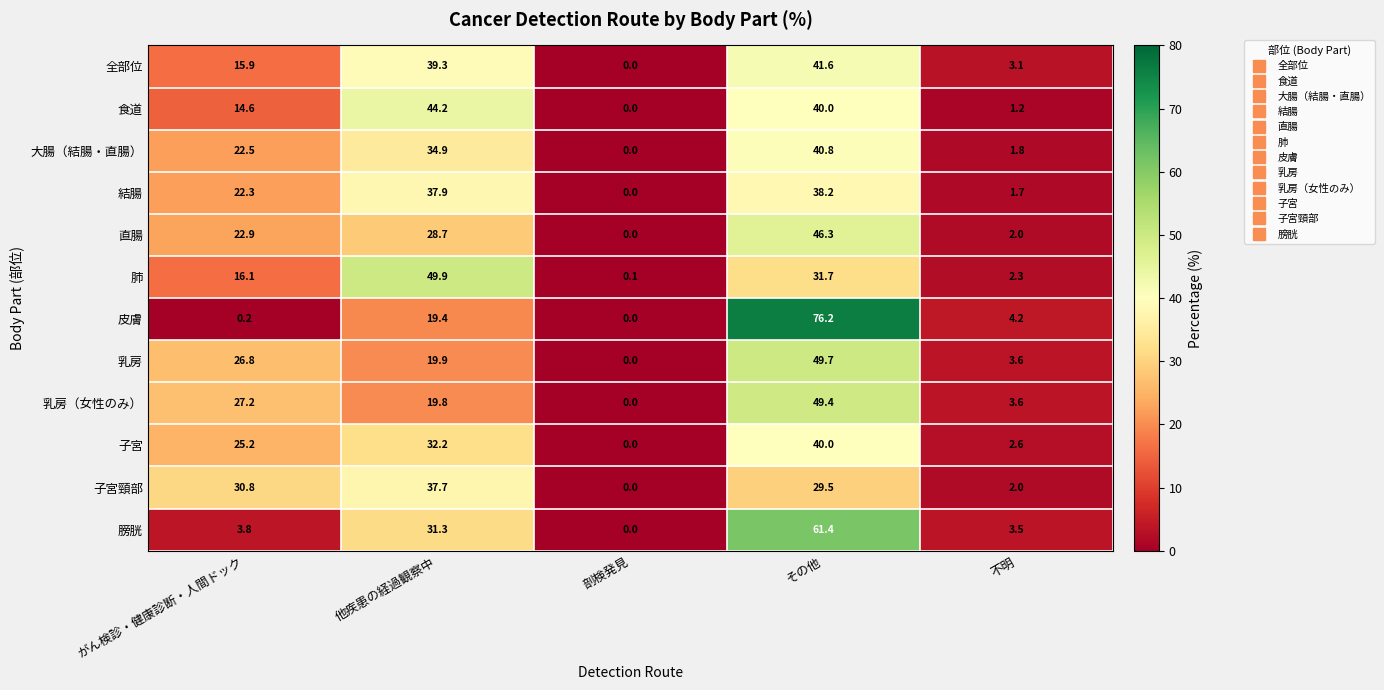

At がん検診・健康診断・人間ドック, list the series in order from largest to smallest.

子宮頸部, 乳房（女性のみ）, 乳房, 子宮, 直腸, 大腸（結腸・直腸）, 結腸, 肺, 全部位, 食道, 膀胱, 皮膚